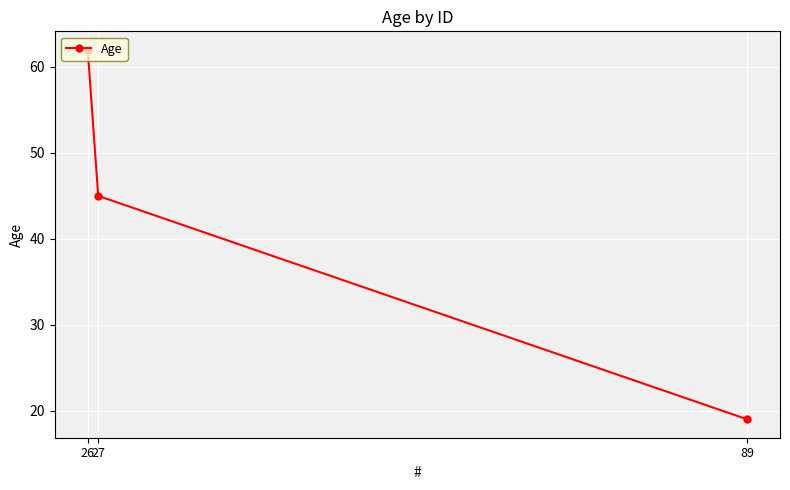

List the labels in order of value, largest first.

26, 27, 89